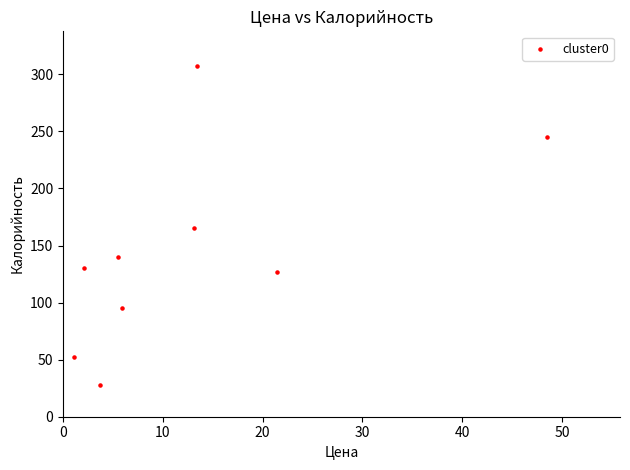

What is the average Y value?

143